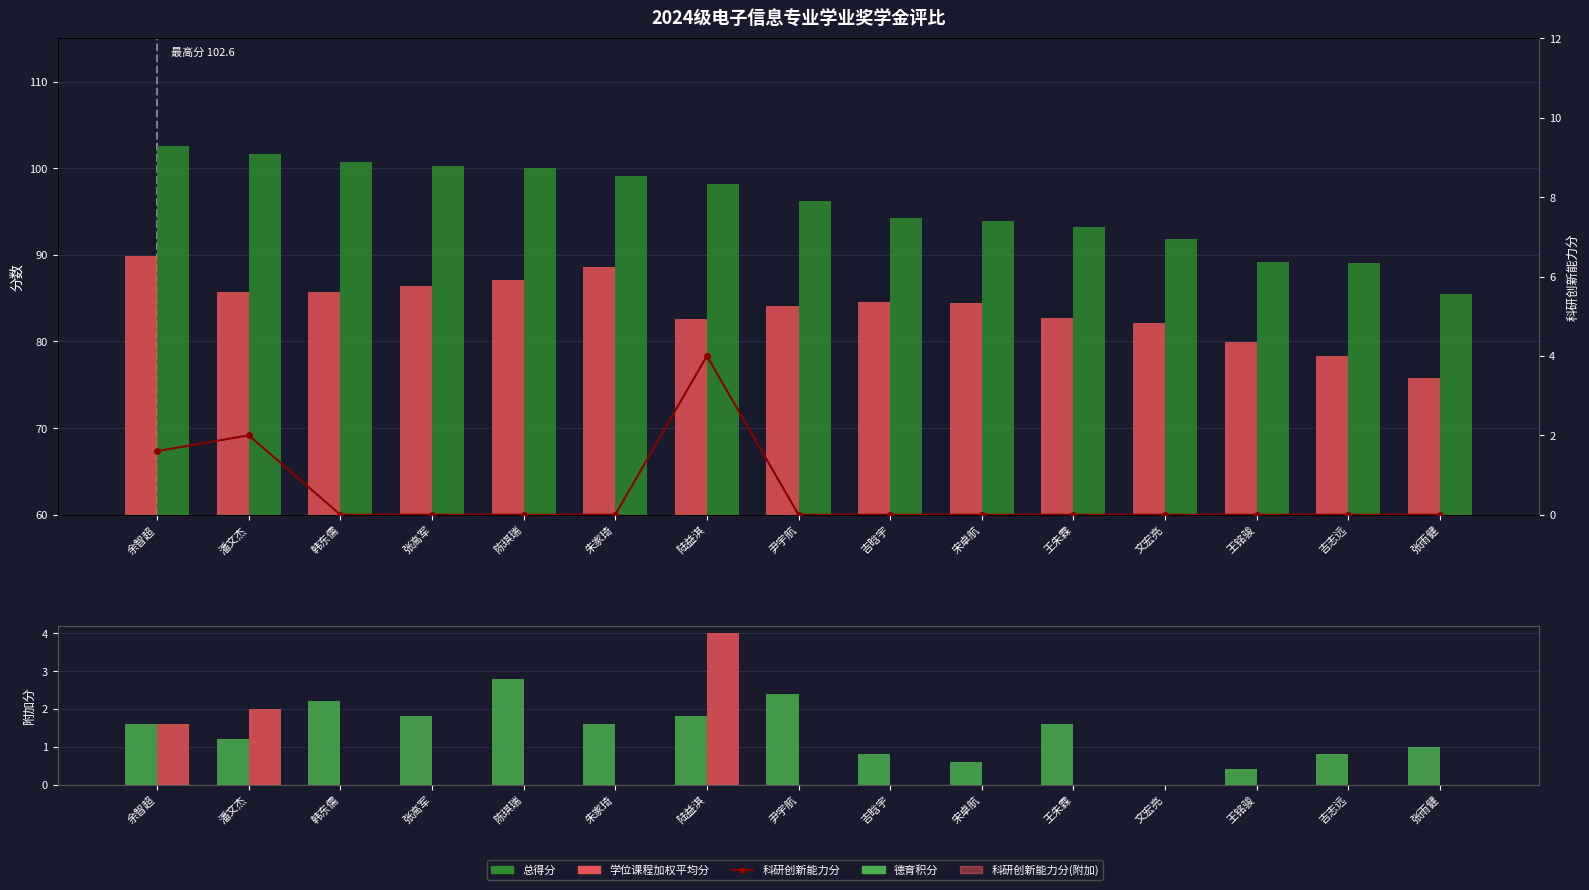

Which series has the largest total across all categories?

总得分